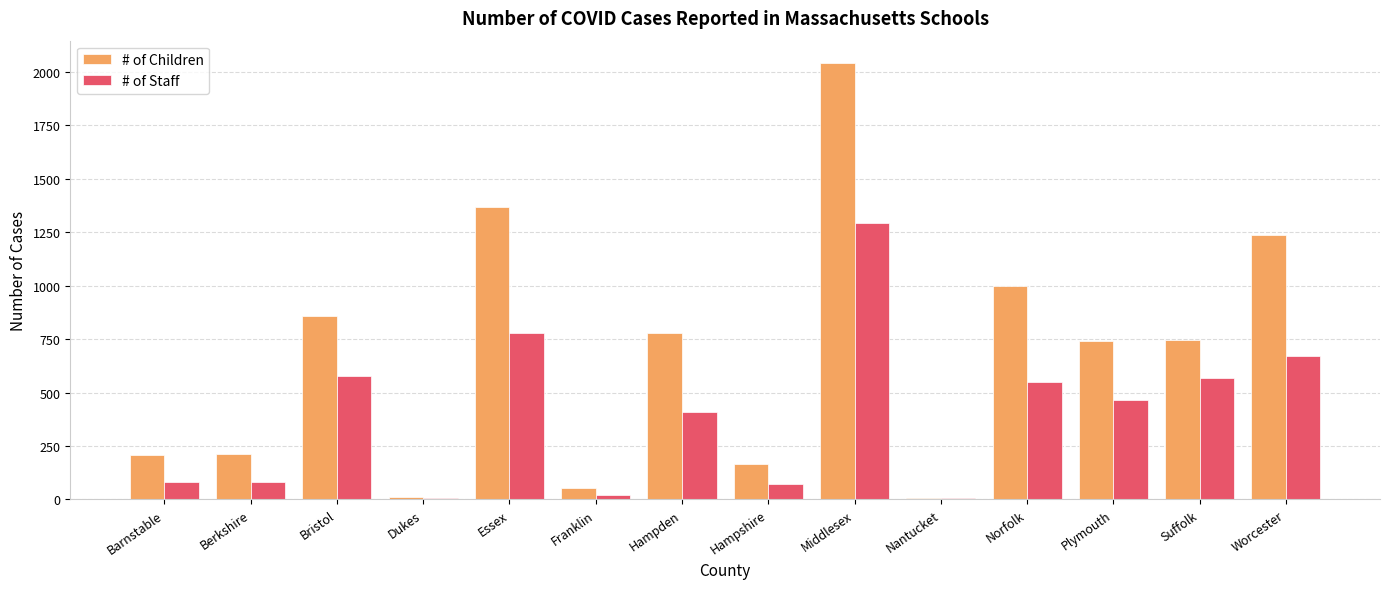

At which label does # of Staff reach its peak?

Middlesex